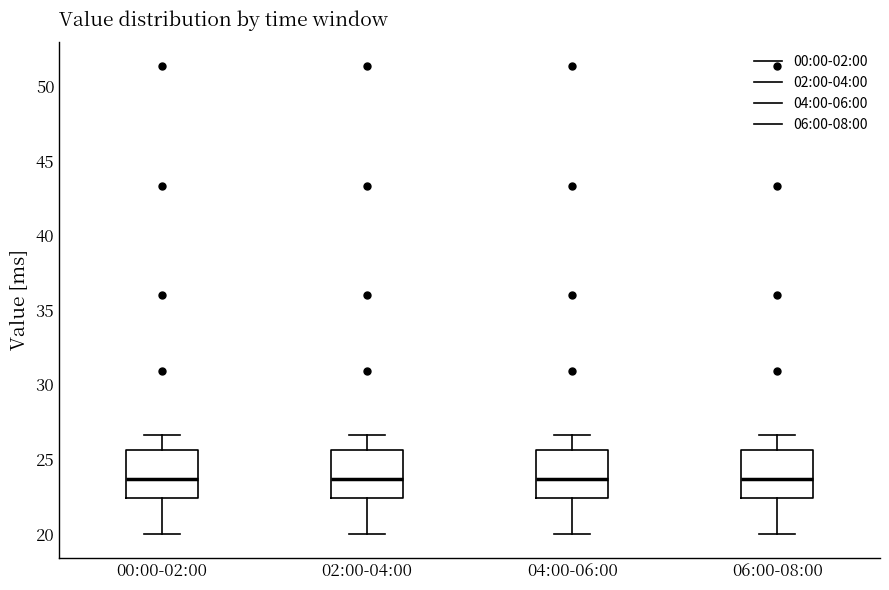

Reading left to right, read every box against the y-axis: the position of its median line, the range the box covers, and the ends of its whiskers. The values are not printed on the chart, so give them approximately, as read against the axis.

00:00-02:00: median 23.5, box 22.5 to 25.5, whiskers 20.0 to 26.5
02:00-04:00: median 23.5, box 22.5 to 25.5, whiskers 20.0 to 26.5
04:00-06:00: median 23.5, box 22.5 to 25.5, whiskers 20.0 to 26.5
06:00-08:00: median 23.5, box 22.5 to 25.5, whiskers 20.0 to 26.5